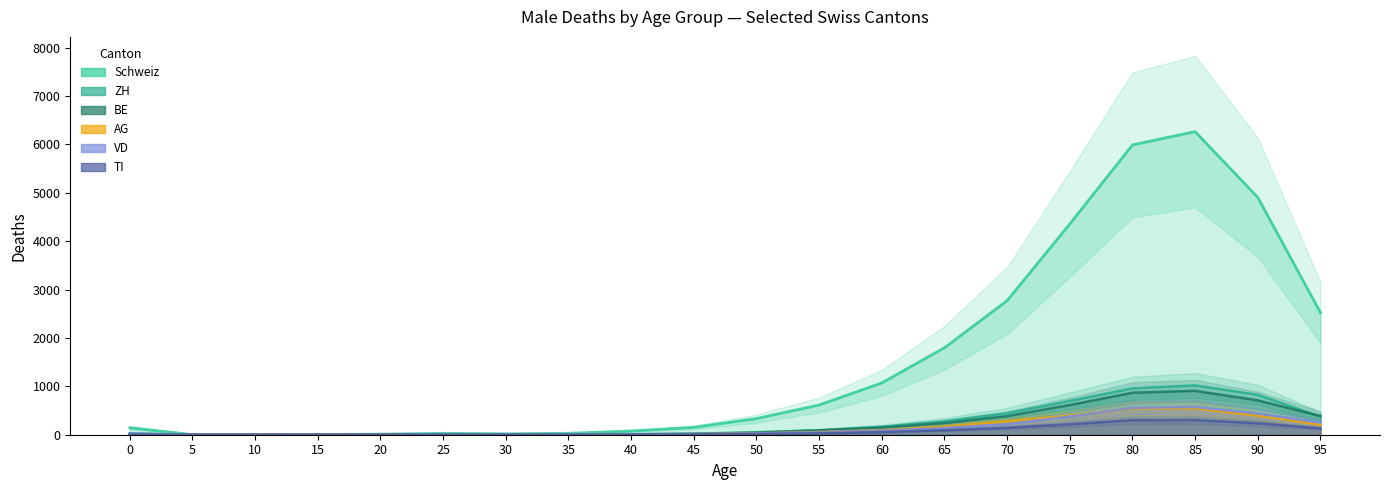

How many times do ZH and TI cross each other?

2